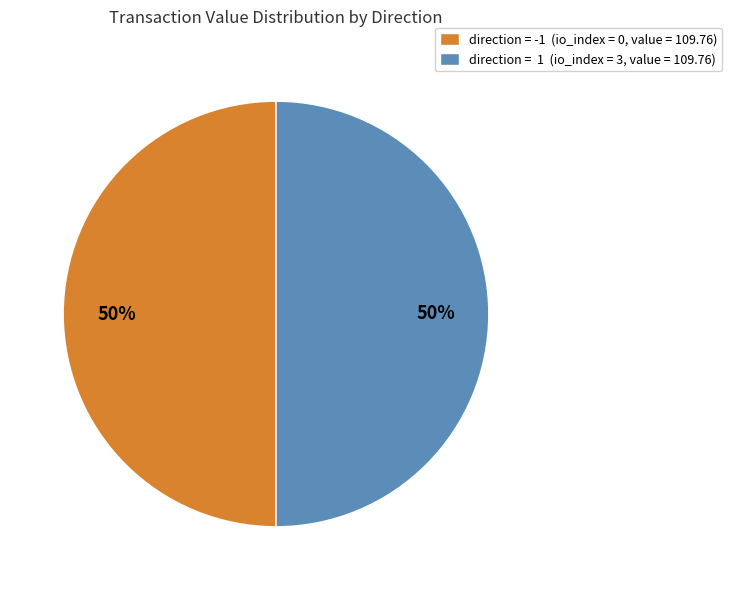

Approximately how many times larger is the value at direction = -1 (io_index = 0, value = 109.76) compared to direction = 1 (io_index = 3, value = 109.76)?

1.0